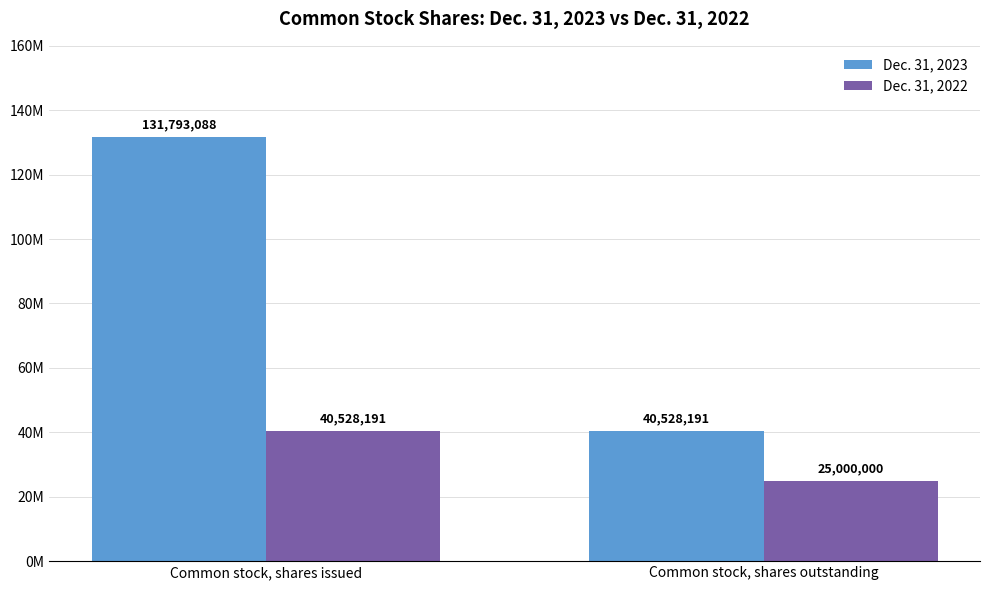

What is the average value of the Dec. 31, 2022 series?

32764096